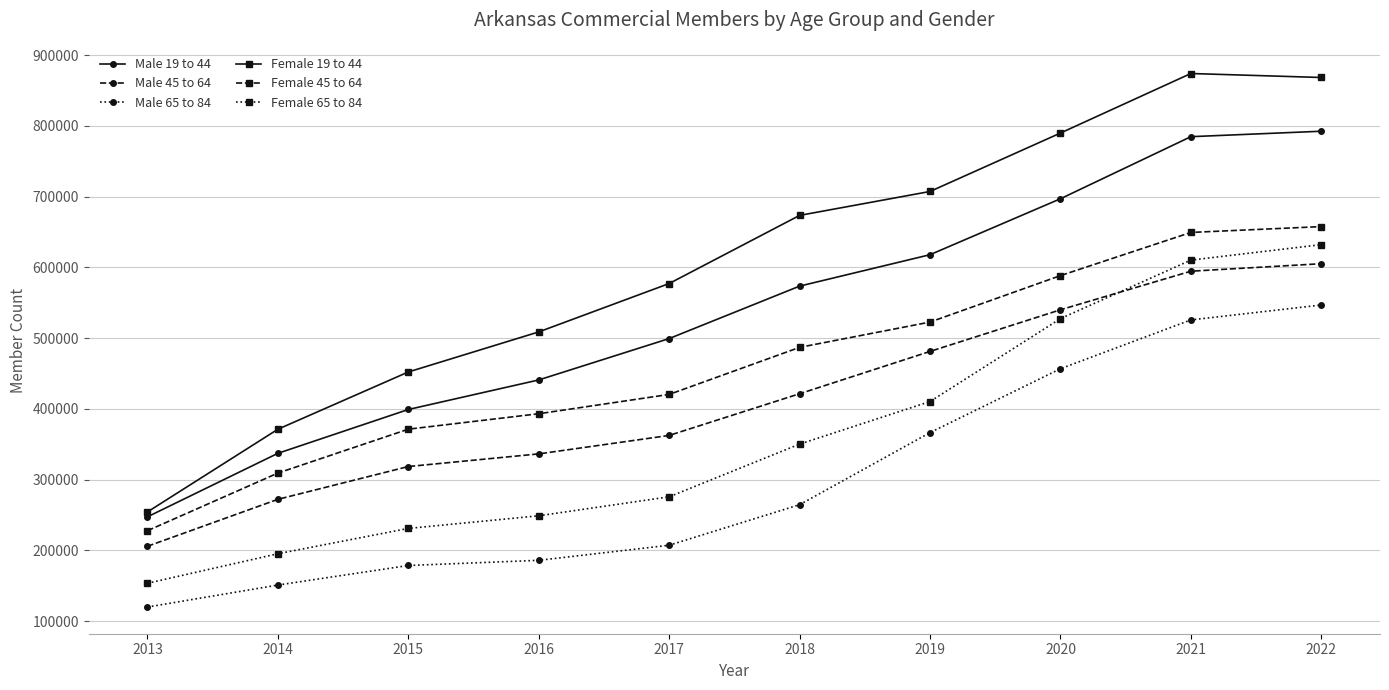

Which series has the largest range (max minus min)?

Female 19 to 44